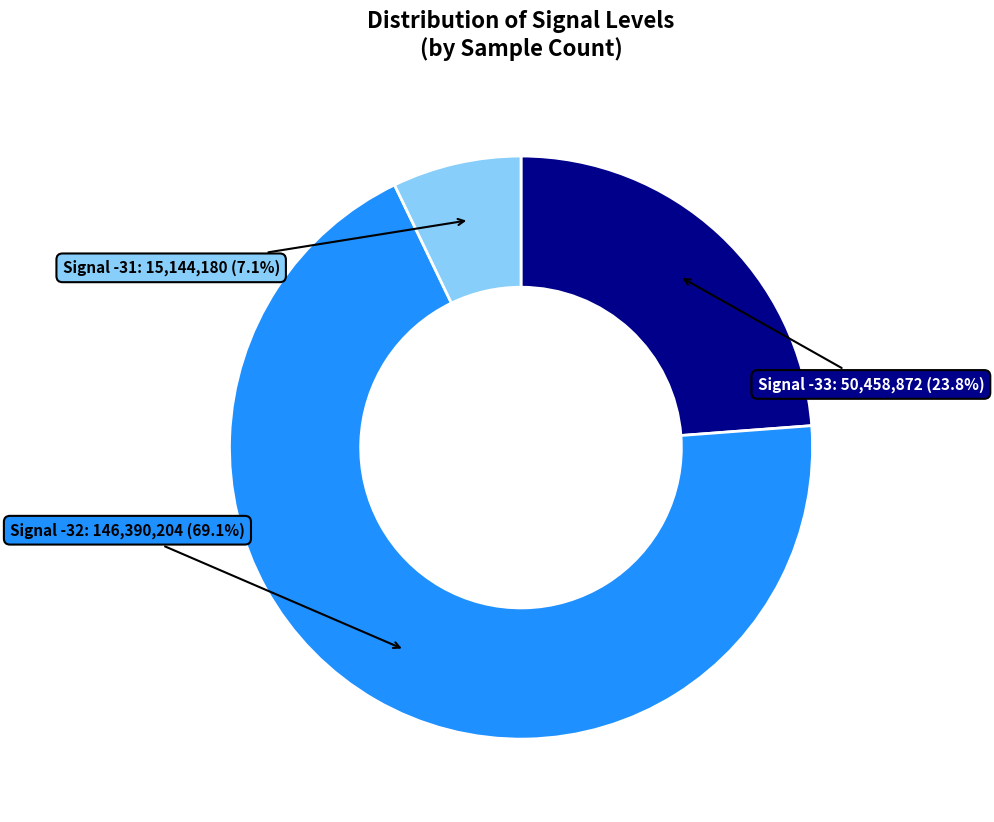

The Signal -32 slice represents 35% of the pie. True or false?

False